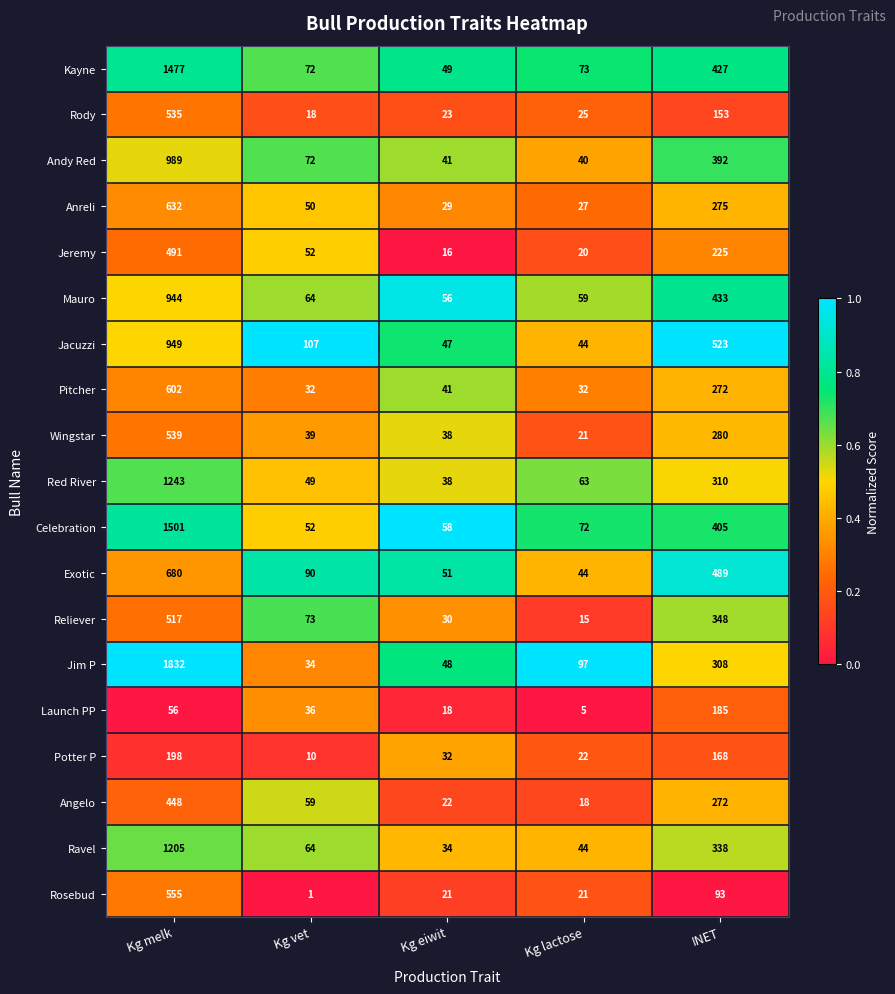

What is the spread (max minus min) of values at INET?

430